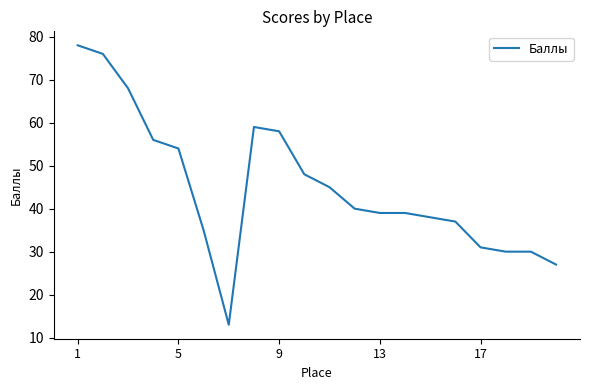

What is the difference between the maximum and minimum values?

65